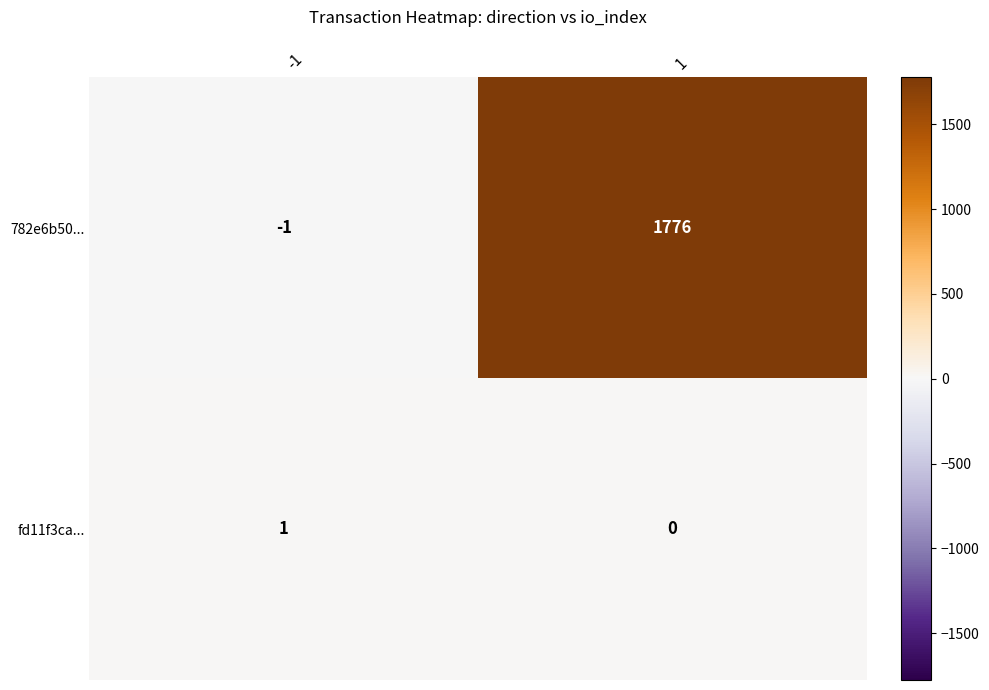

What is the difference between the maximum and minimum values in the 782e6b50... series?

1777